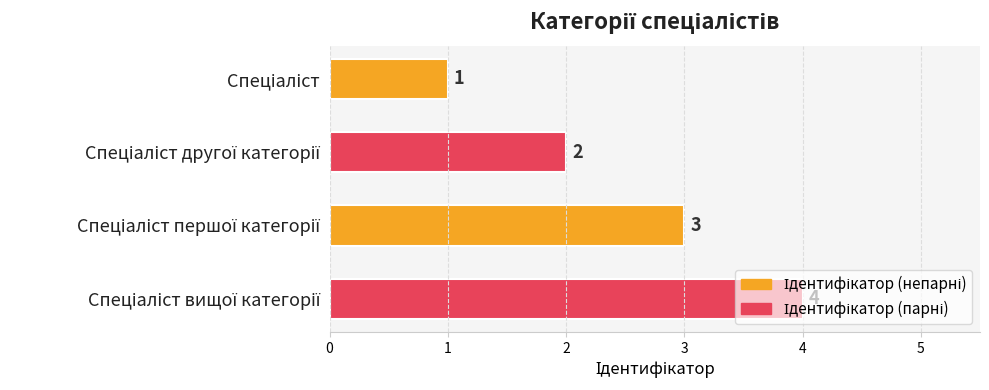

What is the minimum value shown in the chart?

1